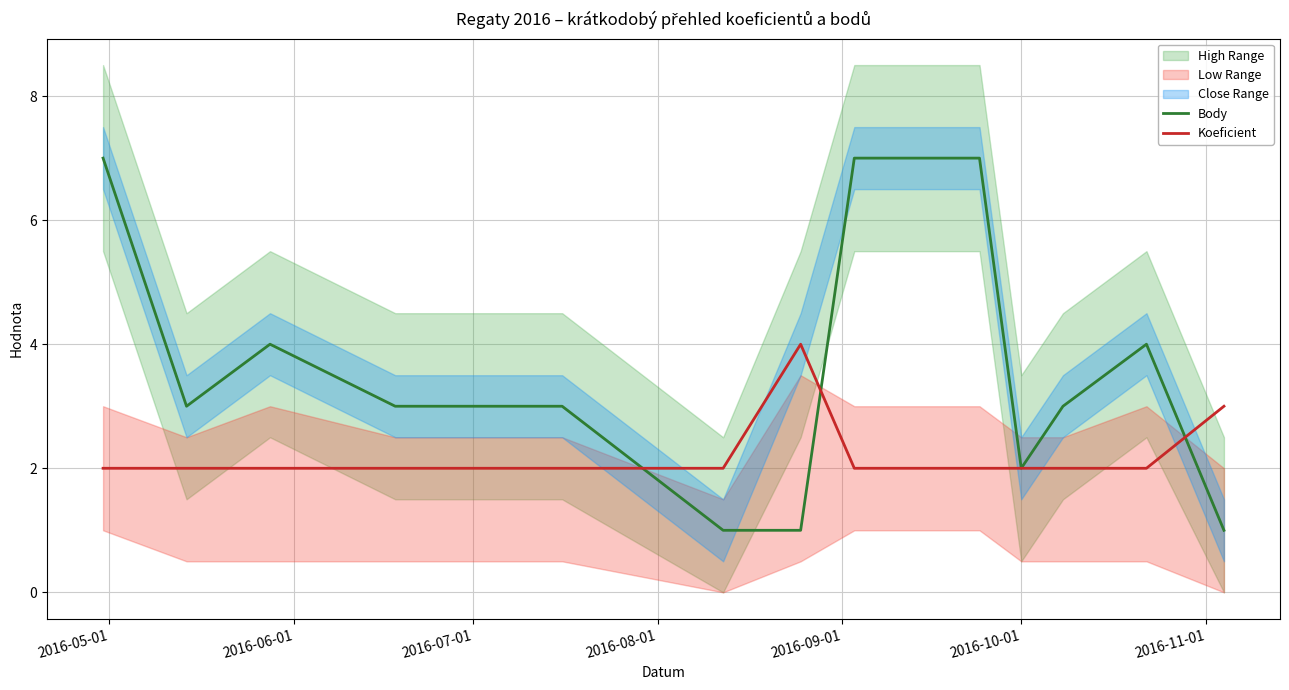

What is the maximum value for Koeficient?

4